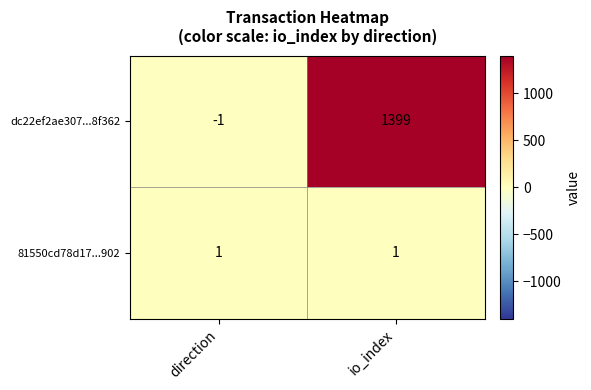

Rank the series at io_index from highest to lowest value.

dc22ef2ae307...8f362, 81550cd78d17...902